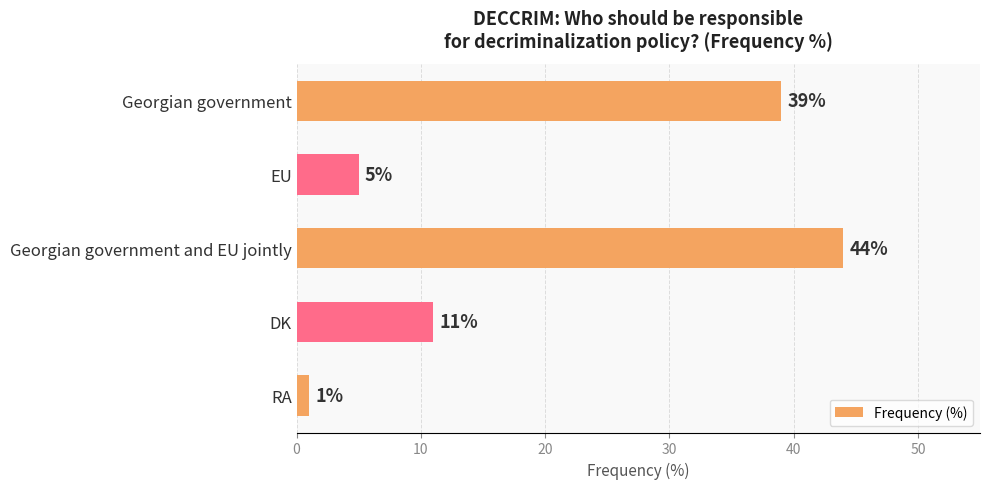

Reading top to bottom, extract all data points from this chart.

39	5	44	11	1